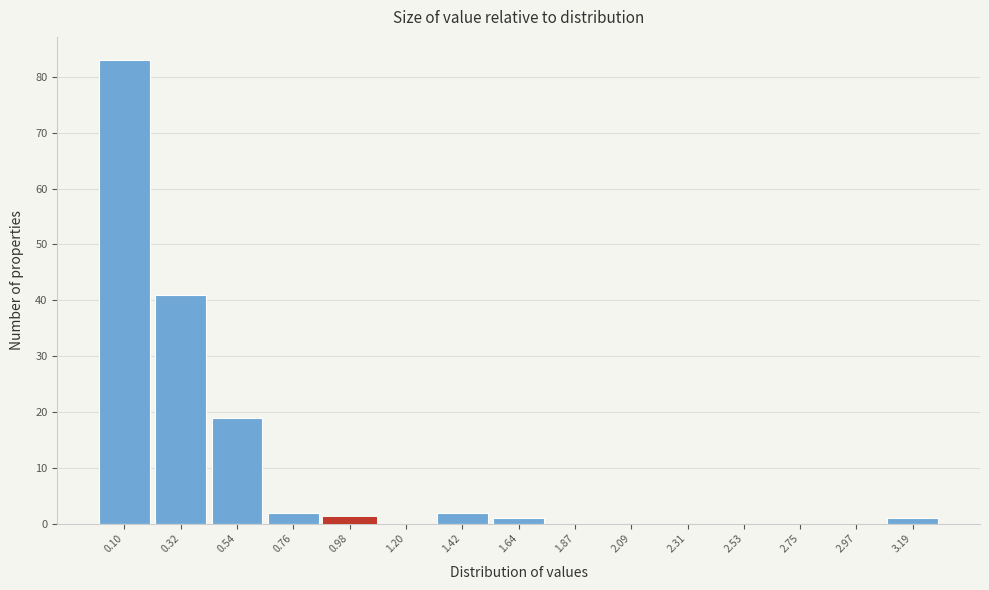

Reading right to left, list all the values displayed in this chart.

3.19=1	2.97=0	2.75=0	2.53=0	2.31=0	2.09=0	1.87=0	1.64=1	1.42=2	1.20=0	0.98=1	0.76=2	0.54=19	0.32=41	0.10=83